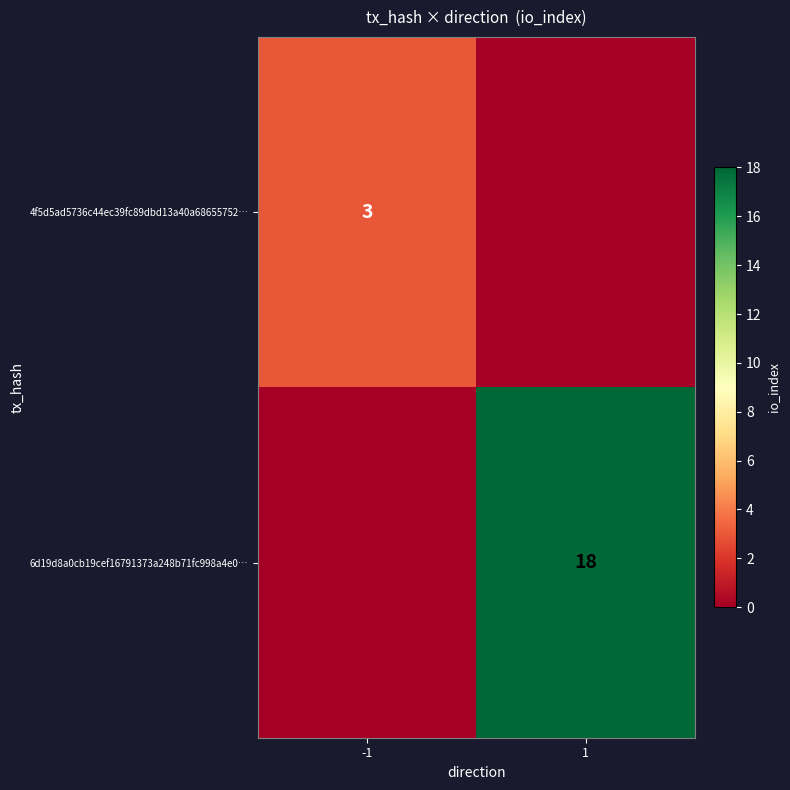

The 6d19d8a0cb19cef16791373a248b71fc998a4e0… series shows 24 at 1. True or false?

False